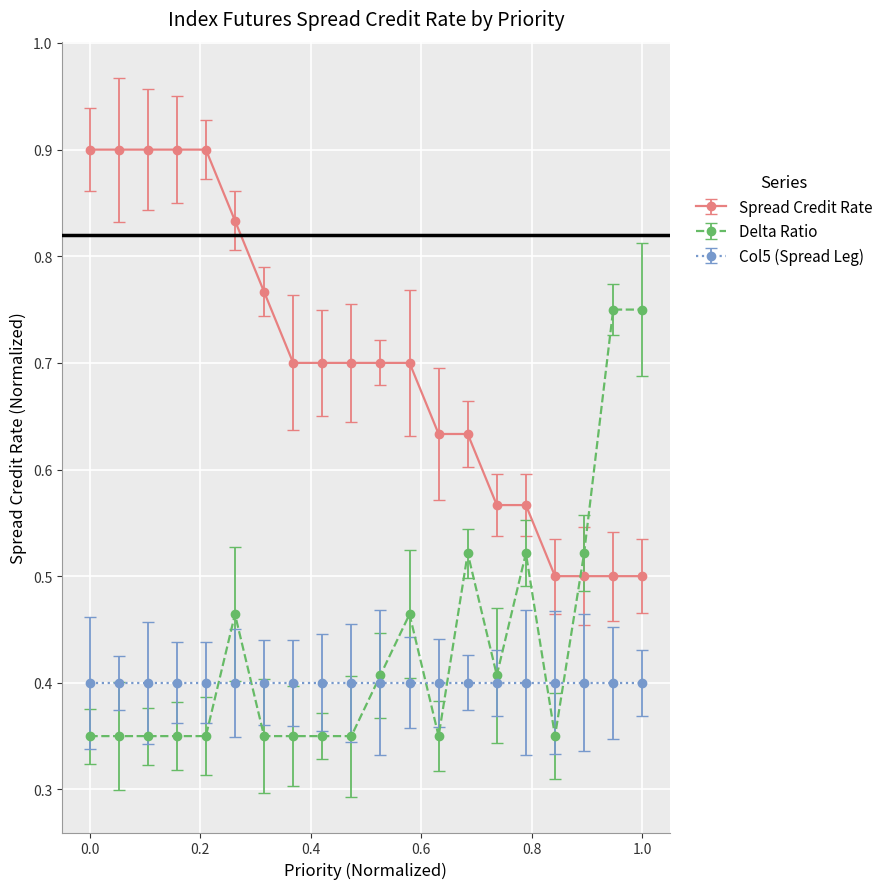

How many distinct data groups are displayed?

3